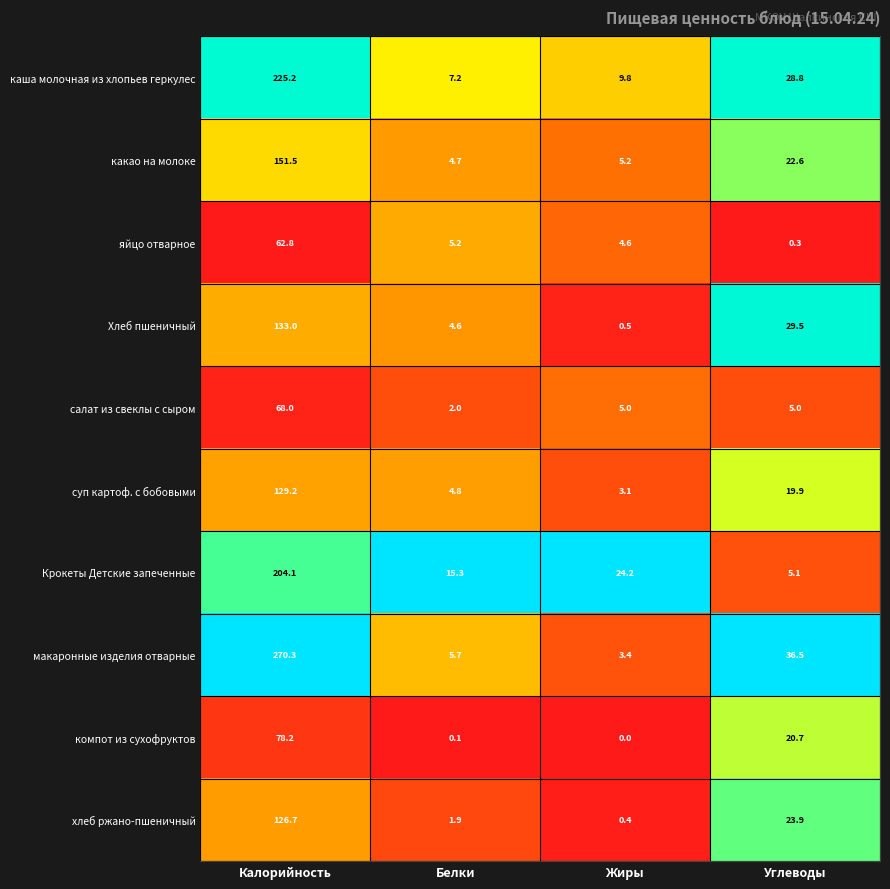

Which series has the largest range (max minus min)?

макаронные изделия отварные